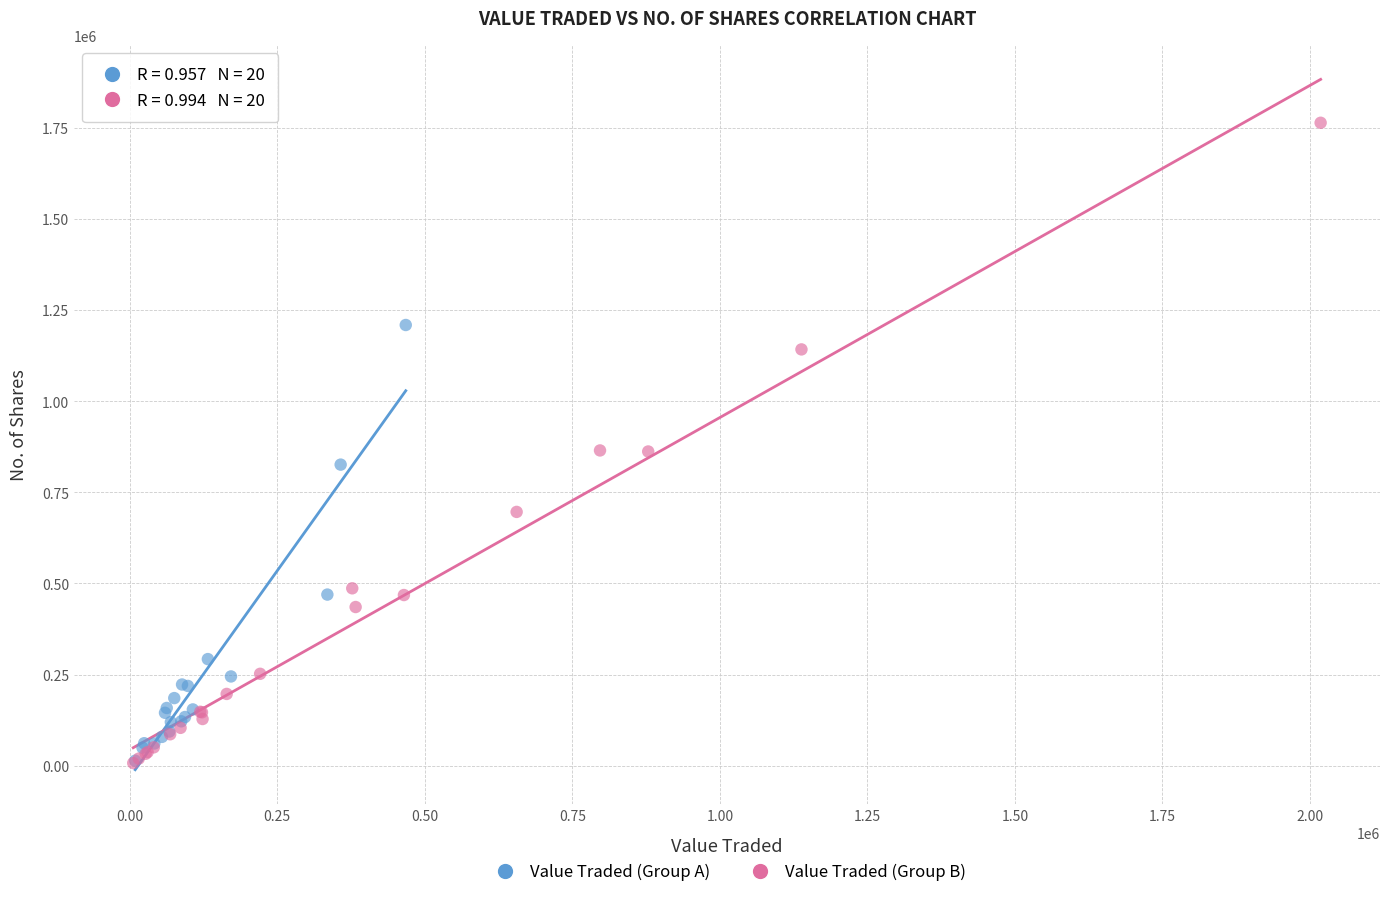

Which series has the largest Y range (max minus min)?

Value Traded (Group B)